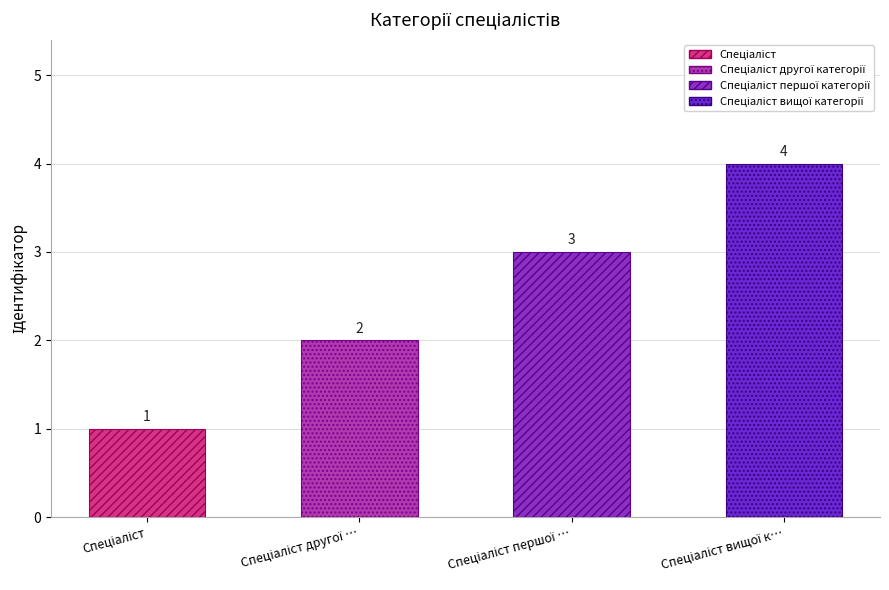

What is the label of the 1st bar from the right?

Спеціаліст вищої категорії